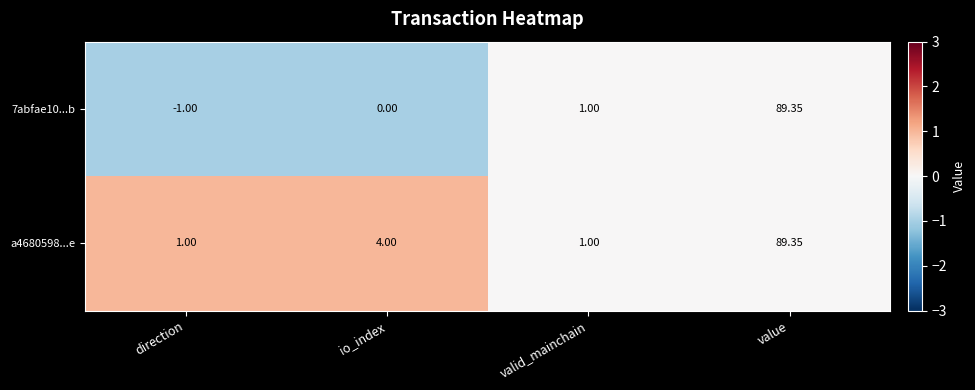

At which label does a4680598...e reach its peak?

value